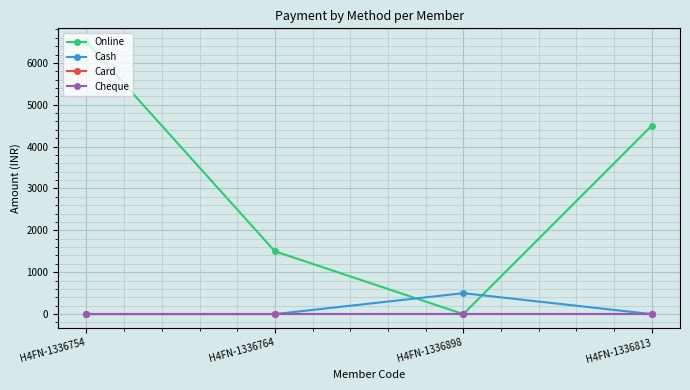

Does the chart have visible grid lines?

Yes